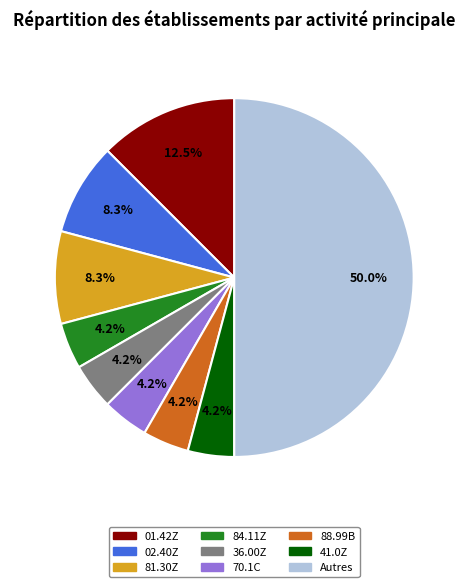

Does 36.00Z represent more than half of the total?

No